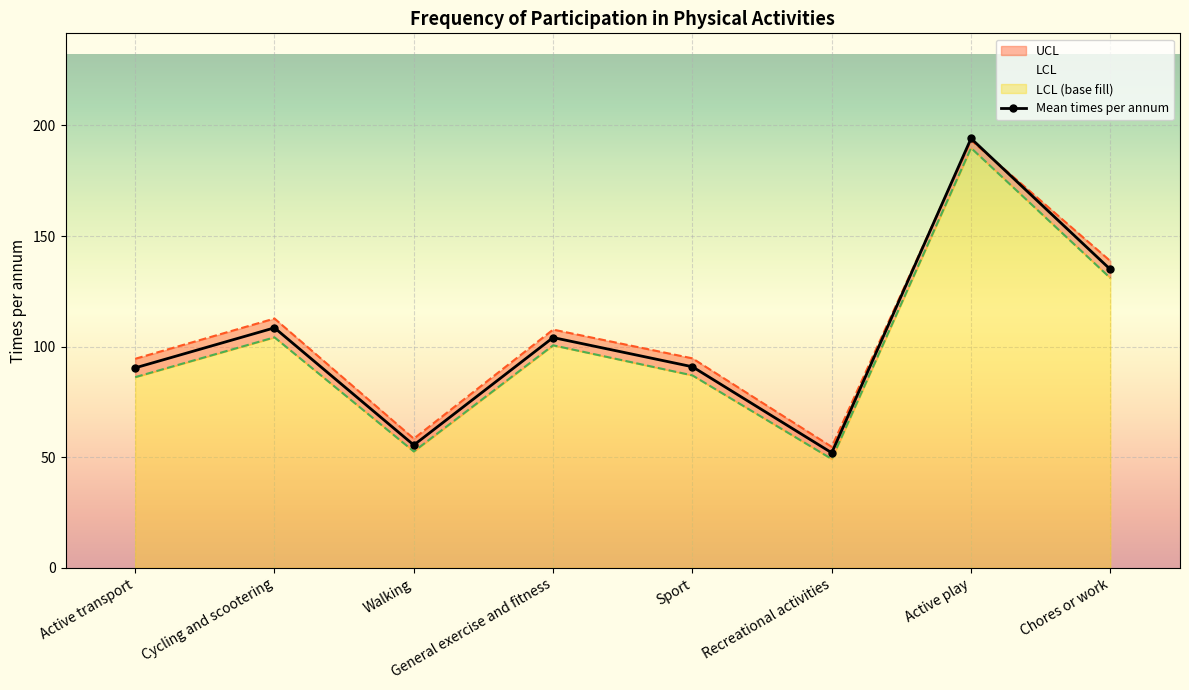

What is the highest value of the UCL series?

193.3